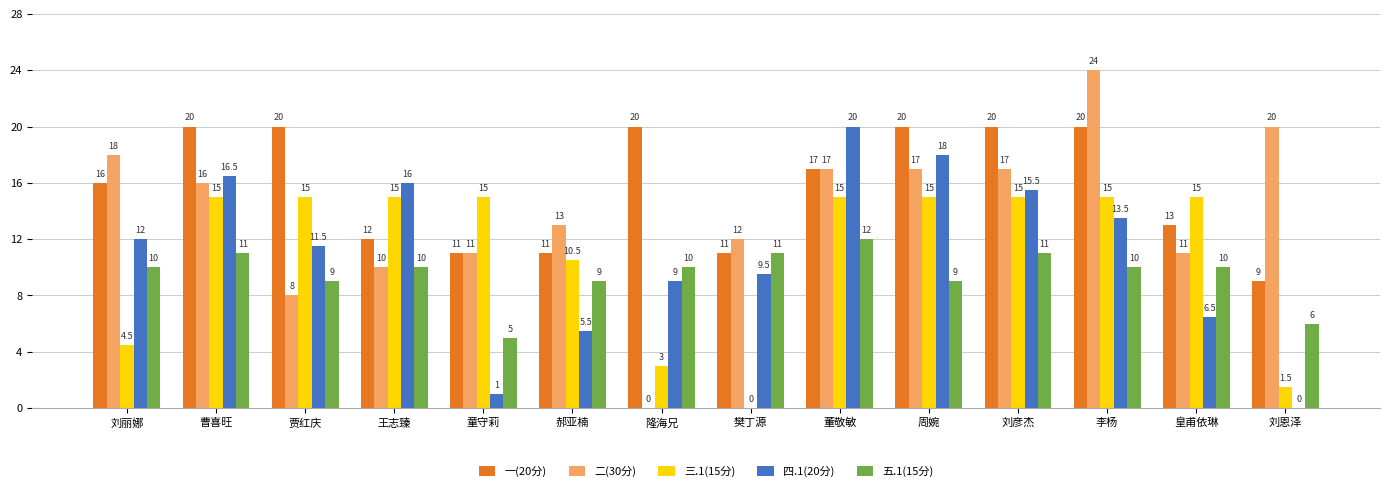

True or false: 三.1(15分) has a value of 15.0 at 曹喜旺.

True